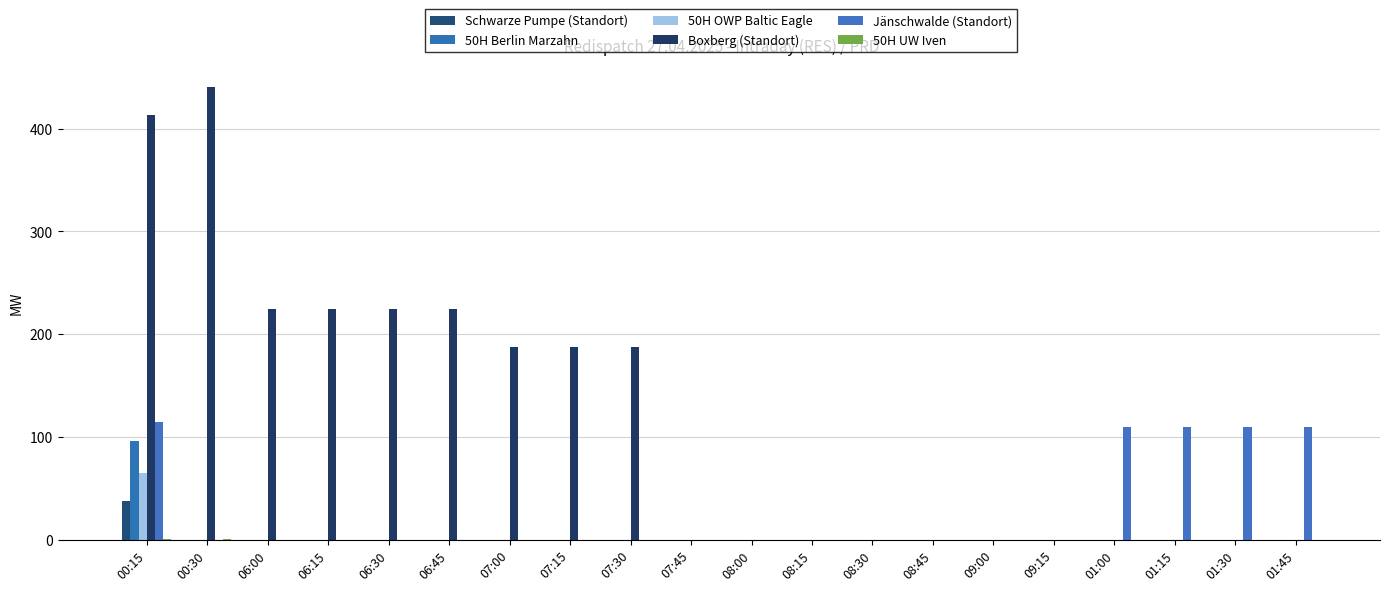

The value of Boxberg (Standort) at 01:15 is 148.1. True or false?

False